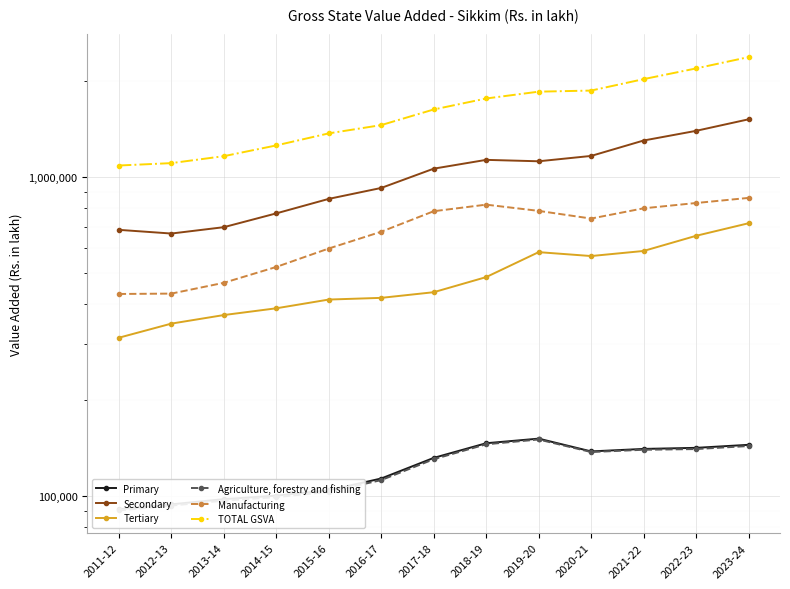

True or false: Tertiary and Manufacturing cross at least once.

False